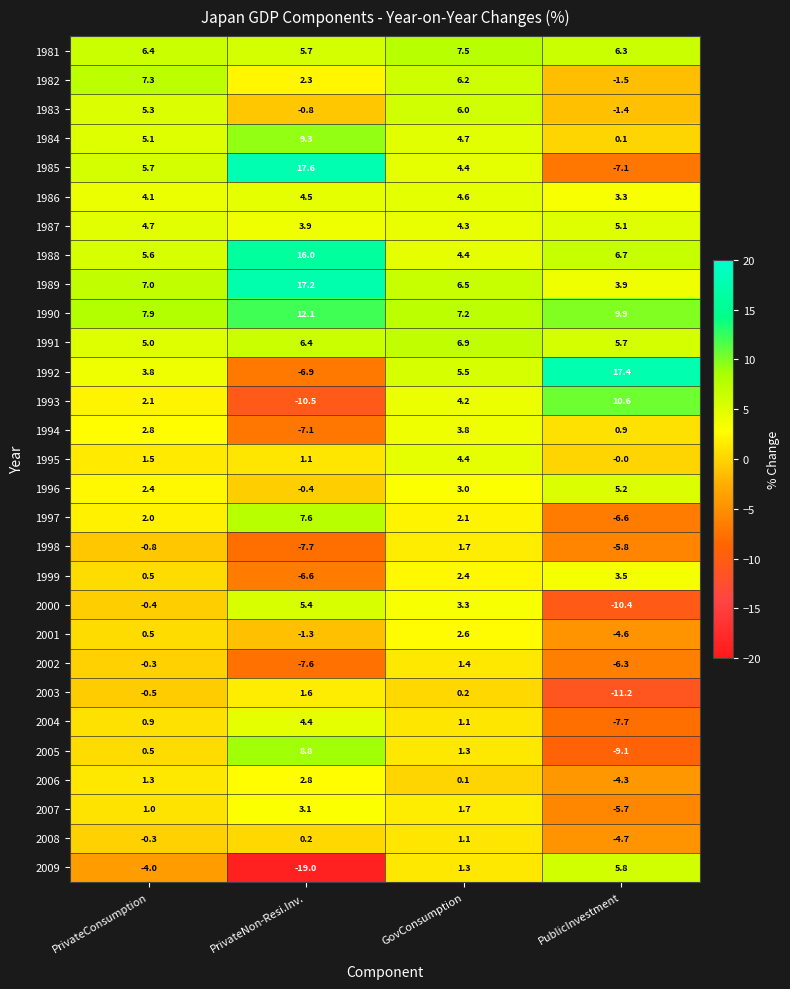

The 2005 series shows -9.1 at PublicInvestment. True or false?

True